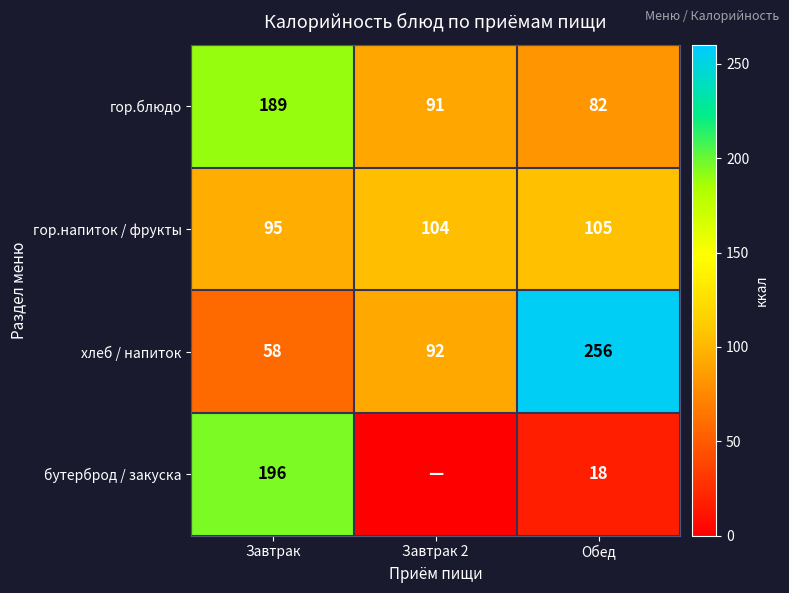

Is the value of хлеб / напиток at Обед greater than the value of гор.напиток / фрукты at Завтрак 2?

Yes